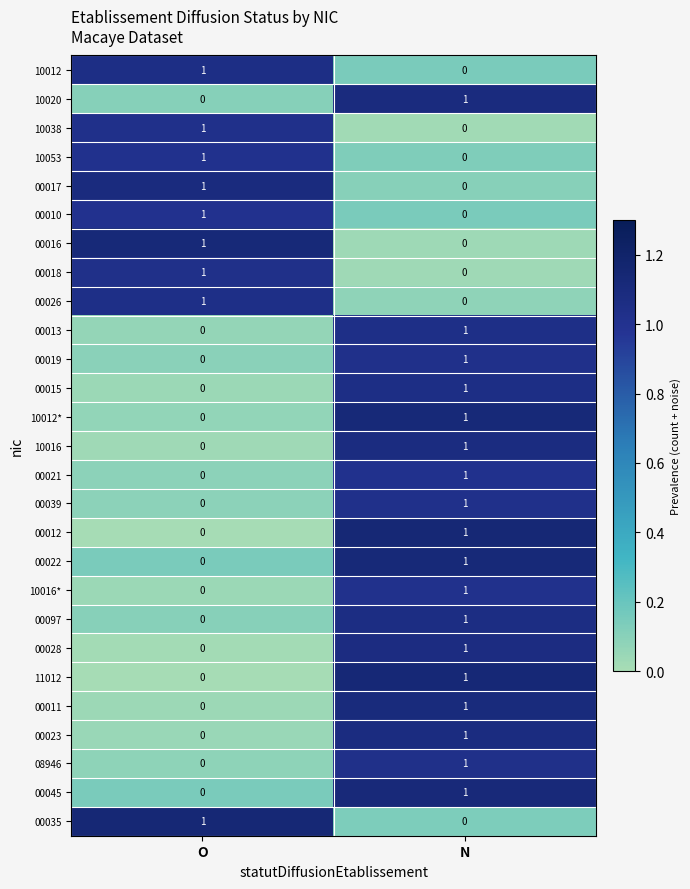

What is the total value across all series at N?

18